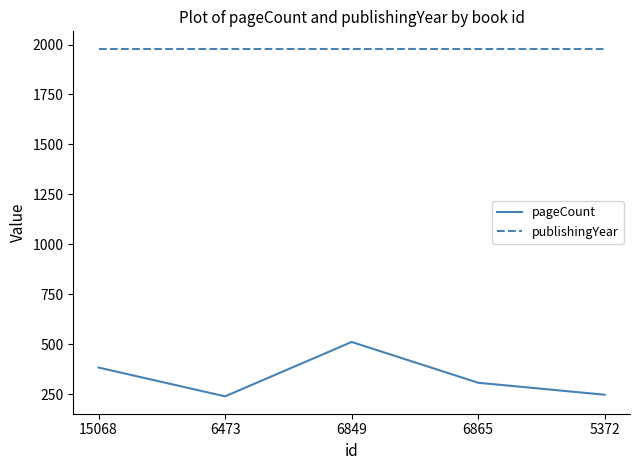

Reading left to right, extract all data points from this chart.

pageCount: 15068=384	6473=240	6849=512	6865=308	5372=248
publishingYear: 15068=1979	6473=1979	6849=1979	6865=1979	5372=1979